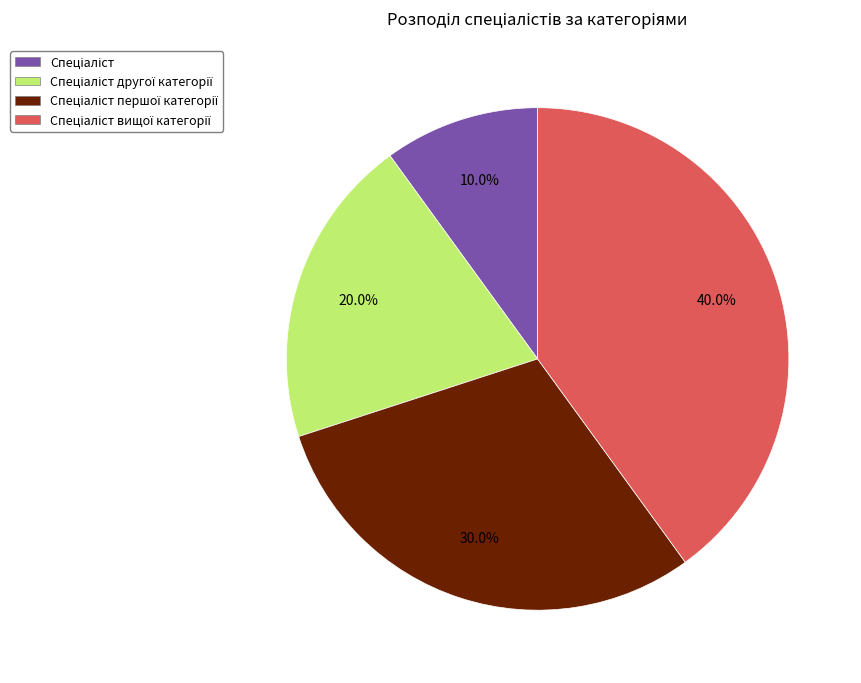

Does any single category account for the majority?

No